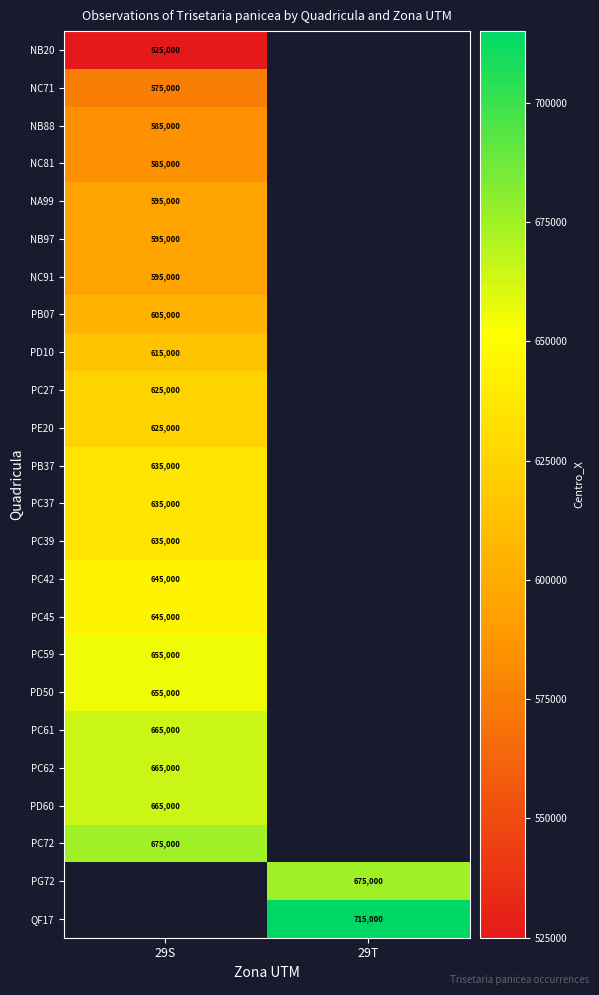

The value of PG72 at 29T is 251603. True or false?

False